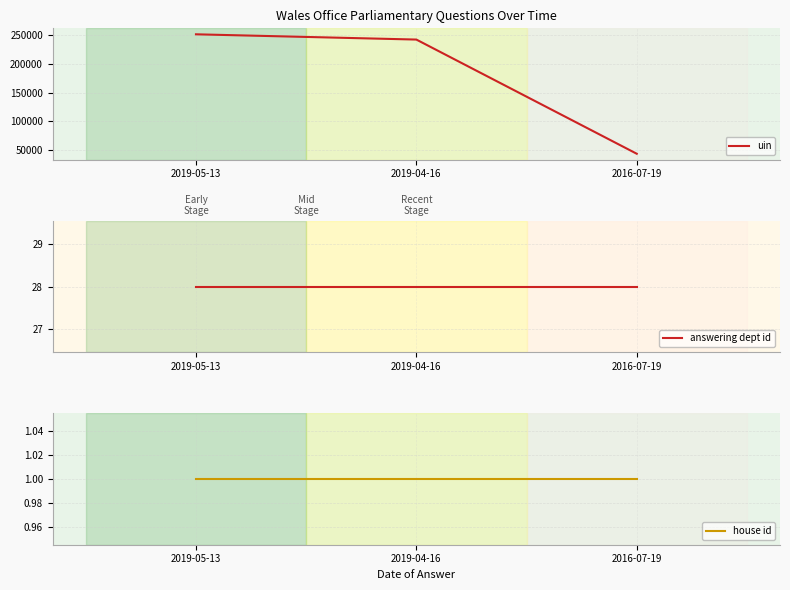

Rank the series at 2019-04-16 from highest to lowest value.

uin, answering dept id, house id